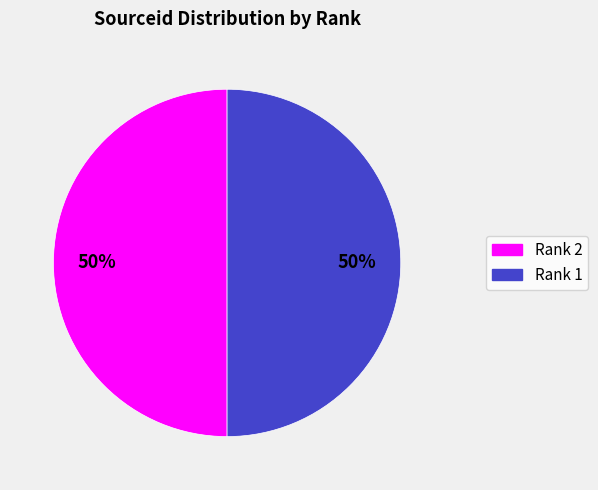

The Rank 1 slice represents 56% of the pie. True or false?

False